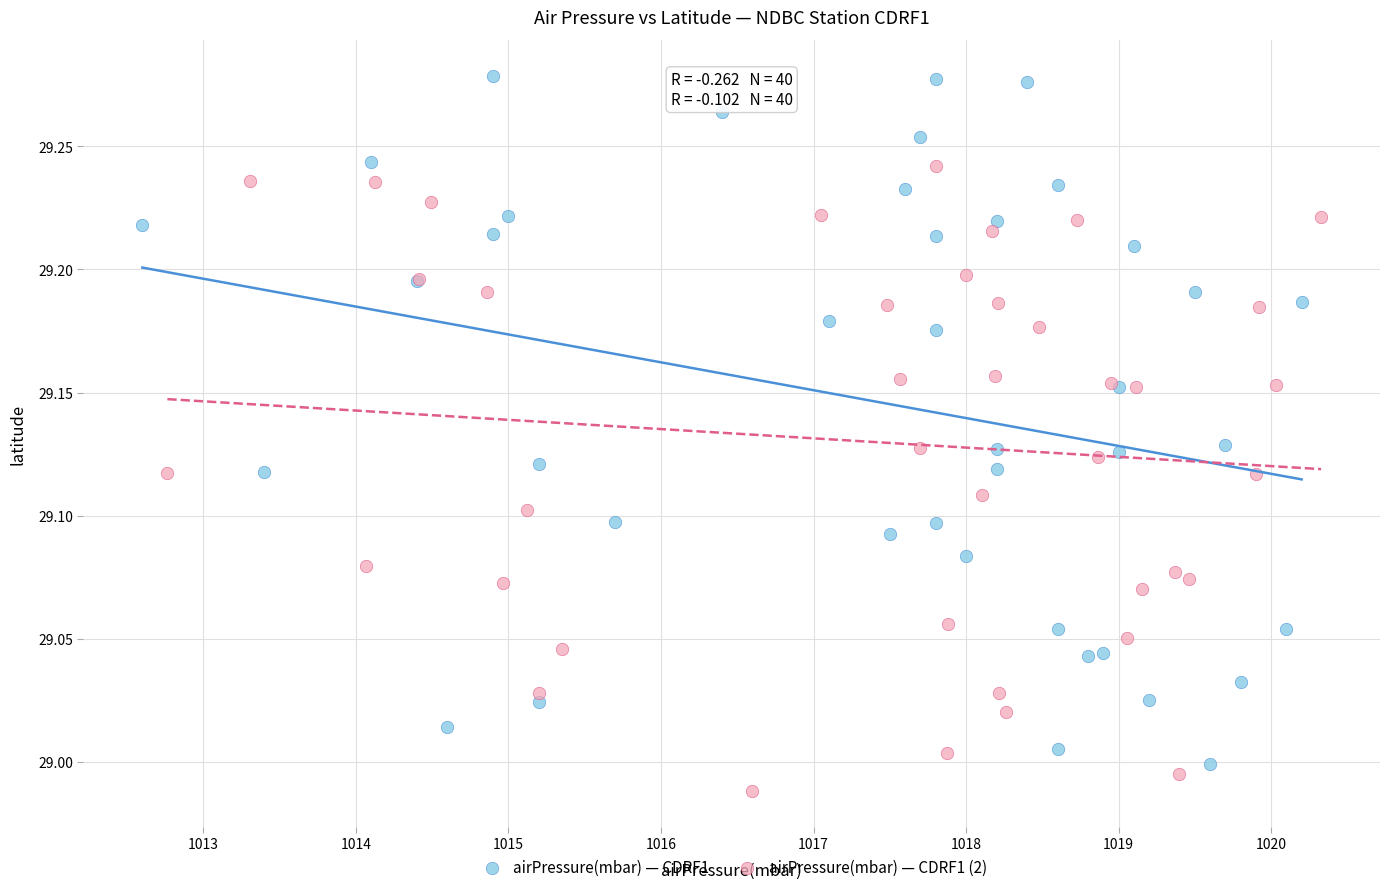

Which series reaches the maximum Y coordinate?

airPressure(mbar) — CDRF1